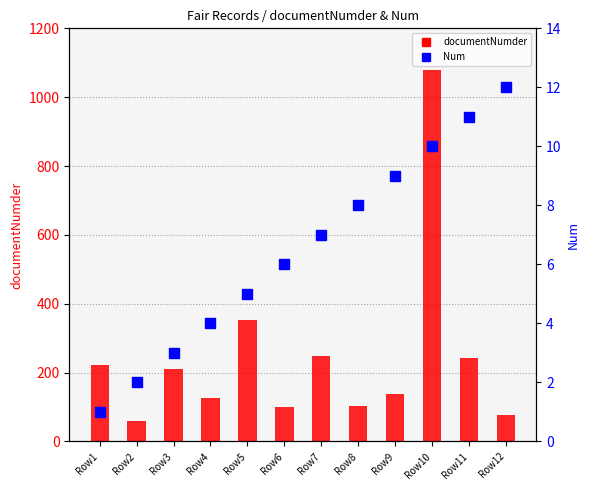

How many distinct data groups are displayed?

2